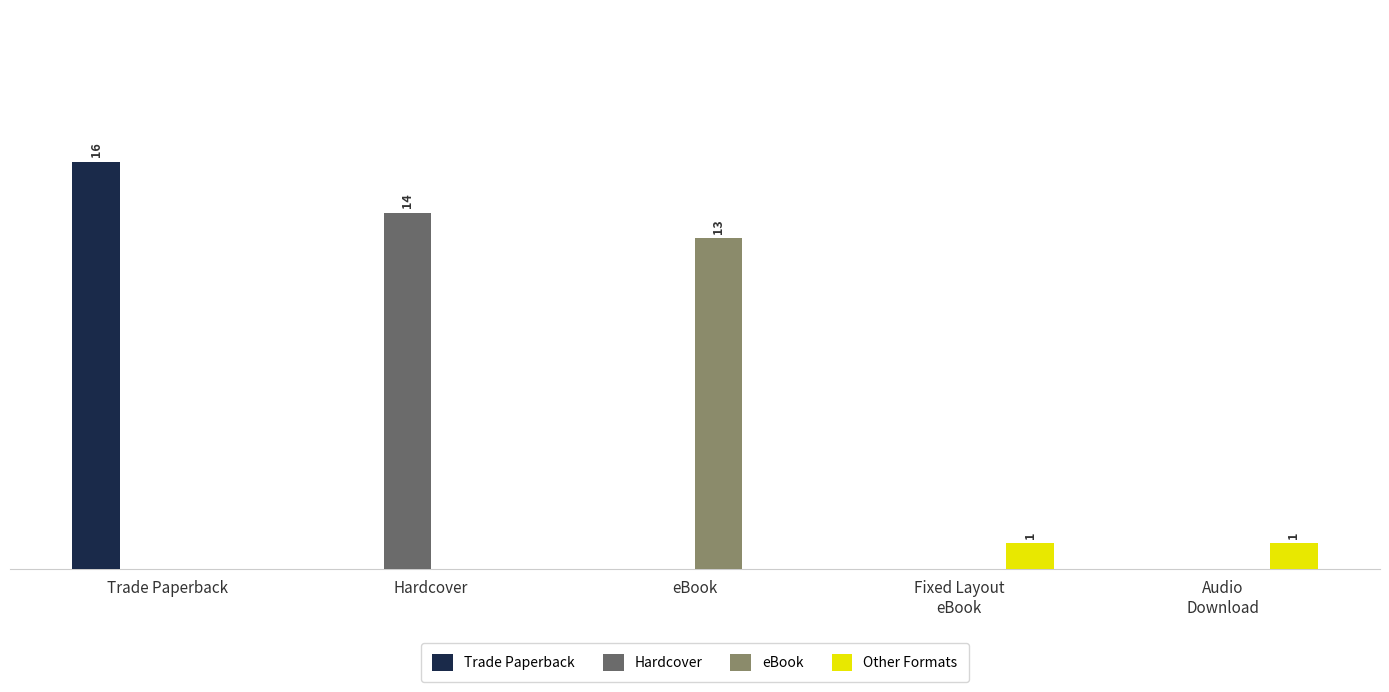

Between eBook and Fixed Layout
eBook, which series saw the biggest shift?

eBook